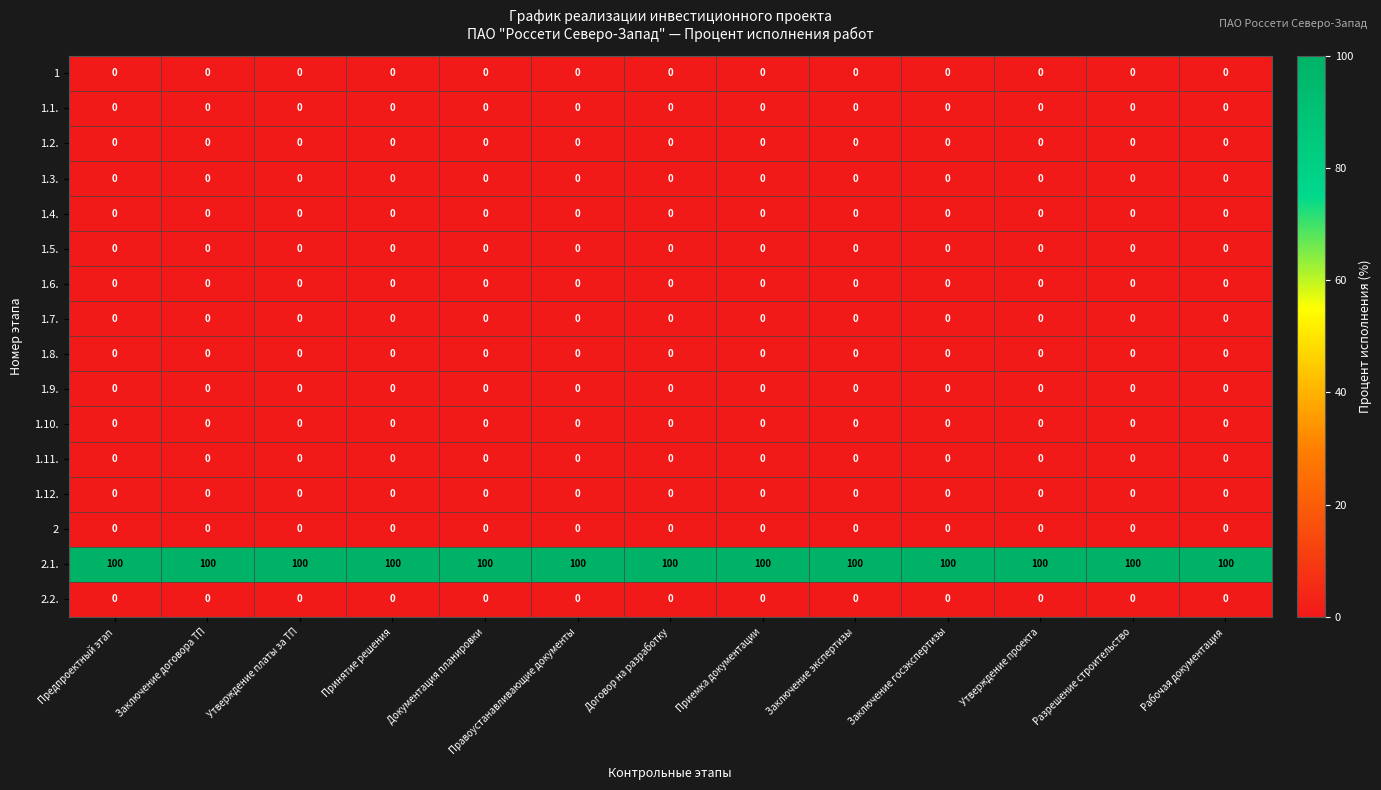

The 1.2. series shows 0 at Заключение договора ТП. True or false?

True